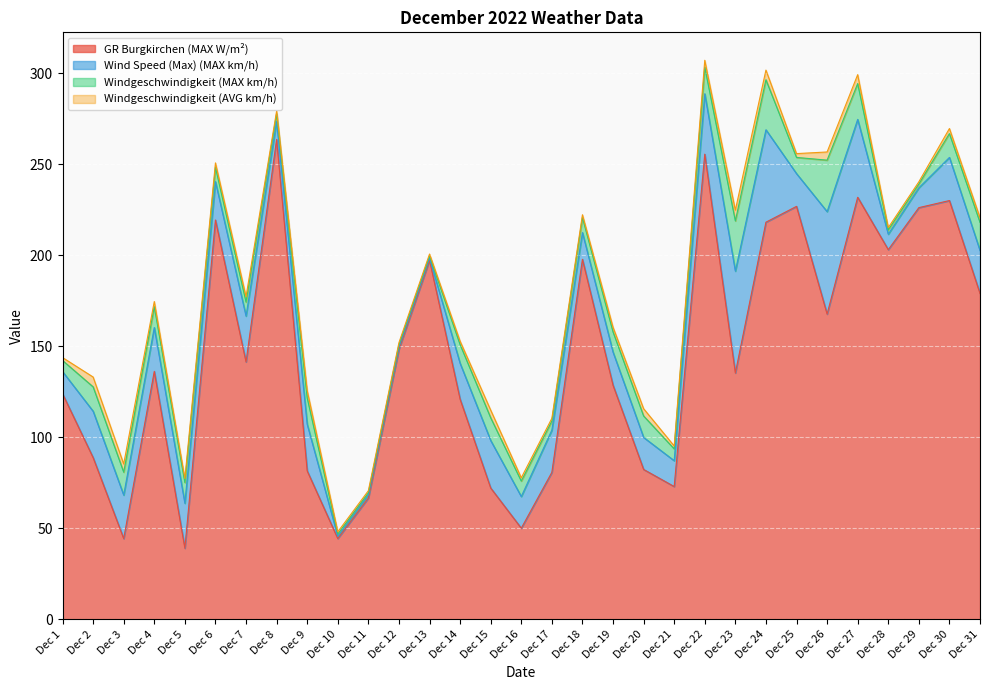

Rank the series by their maximum value, from highest to lowest.

GR Burgkirchen (MAX W/m²), Wind Speed (Max) (MAX km/h), Windgeschwindigkeit (MAX km/h), Windgeschwindigkeit (AVG km/h)